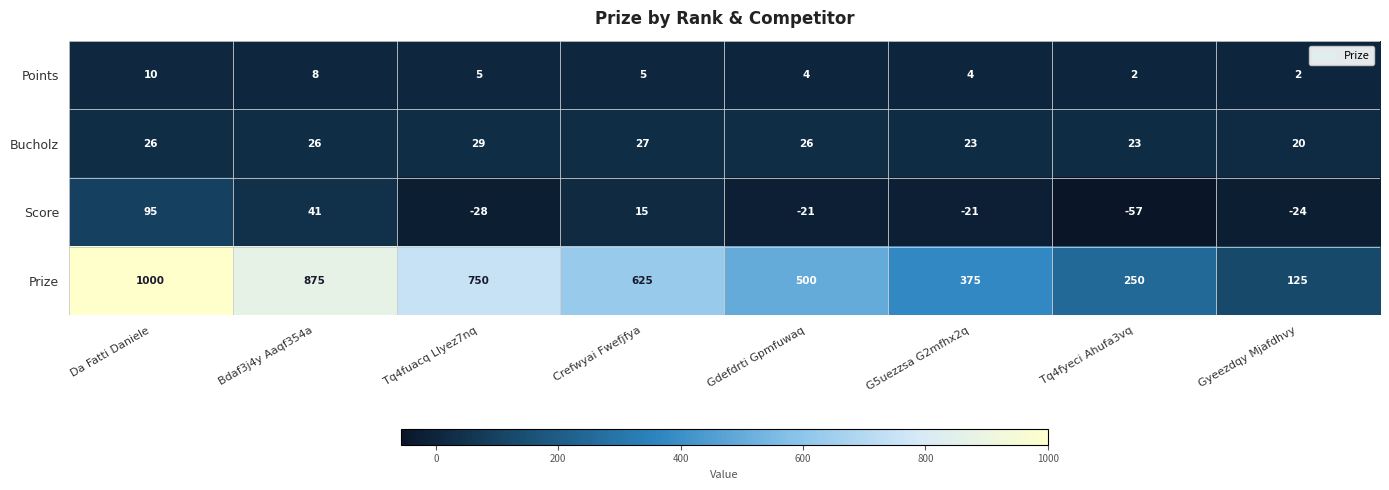

What is the greatest value displayed?

1000